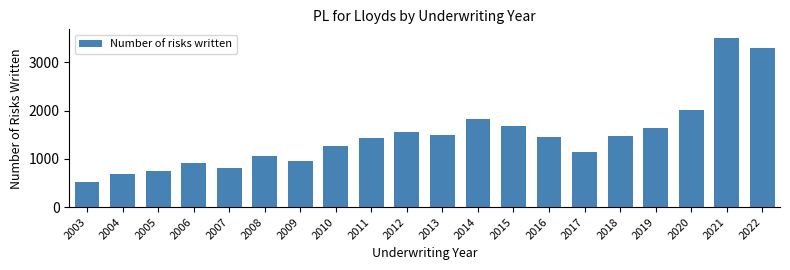

What is the average value?

1473